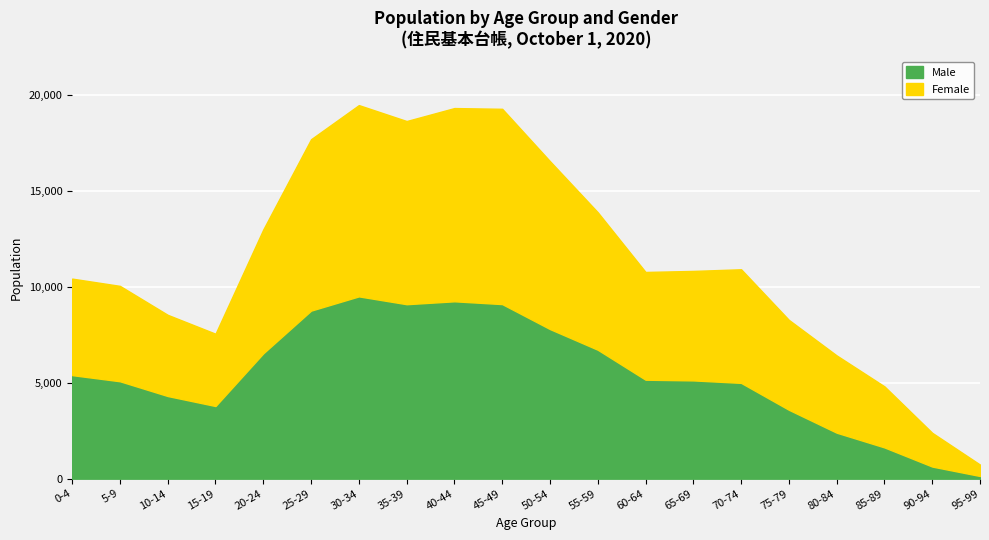

Count the number of categories in the chart.

20